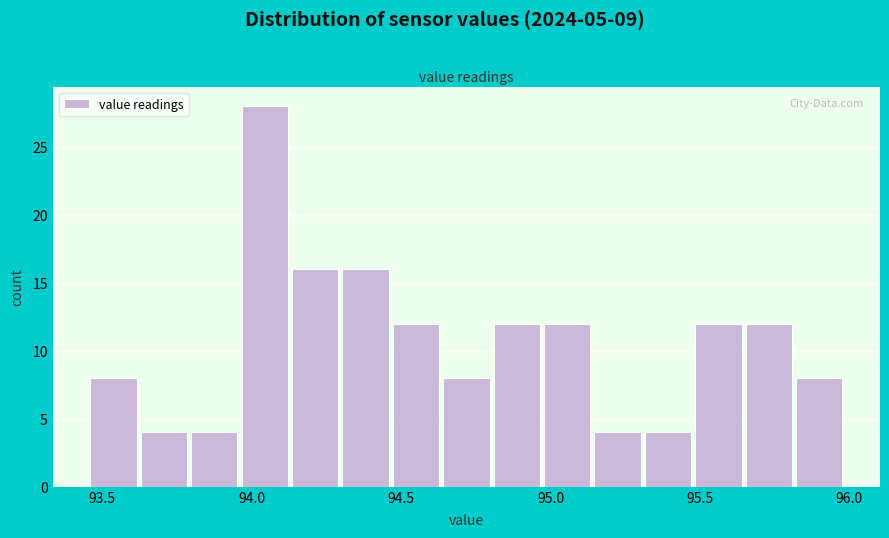

Around what value on the x-axis is the tallest bar? Give the approximate position of its centre, as read against the axis.

94.05